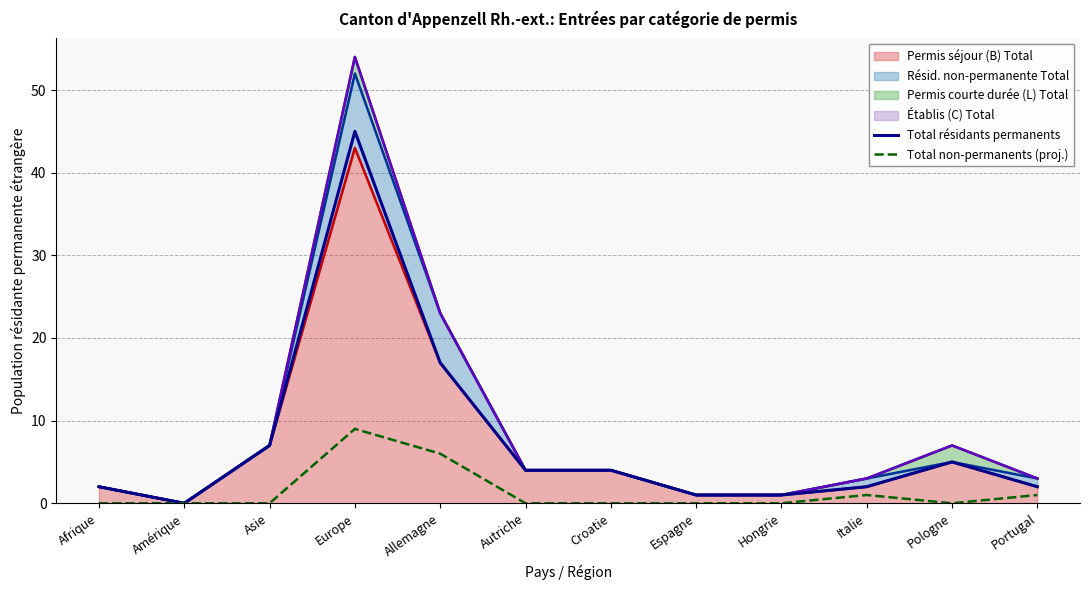

True or false: Total non-permanents (proj.) has a value of 0 at Asie.

True